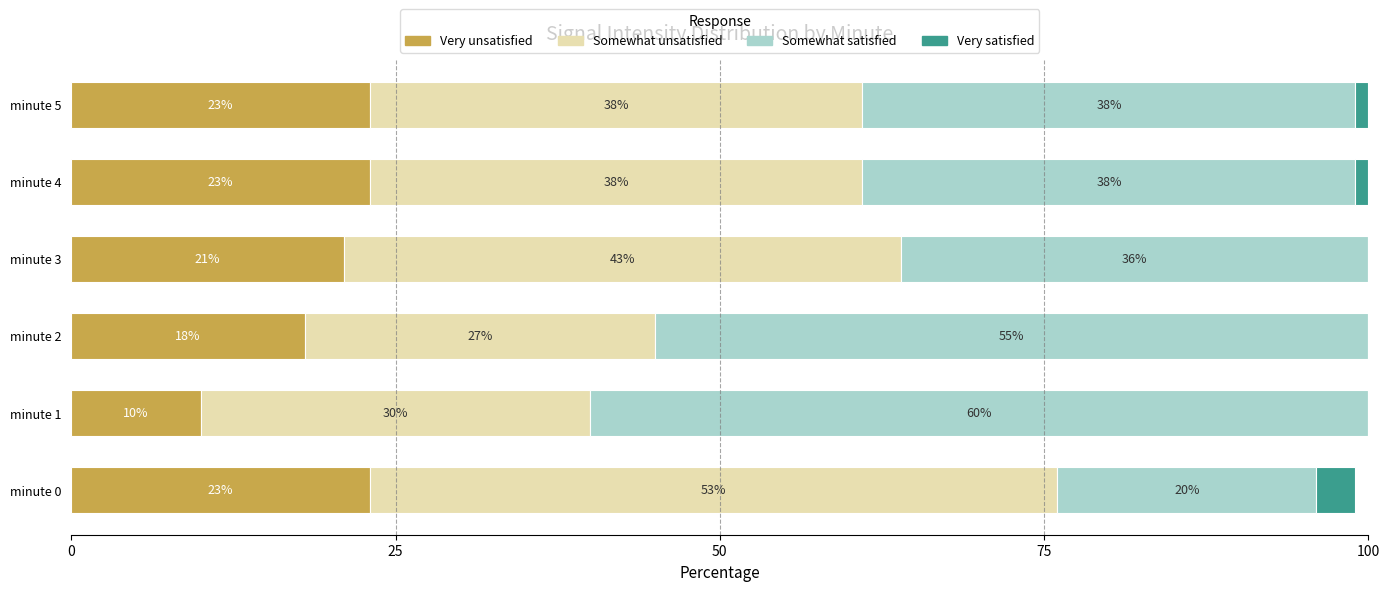

The value of Very unsatisfied at minute 4 is 9. True or false?

False